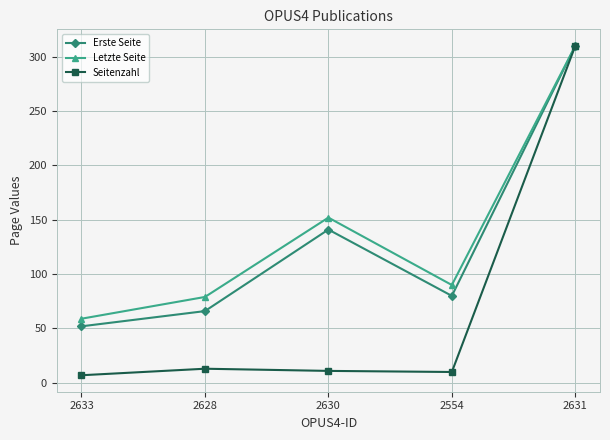

What position from the left is 2628?

2